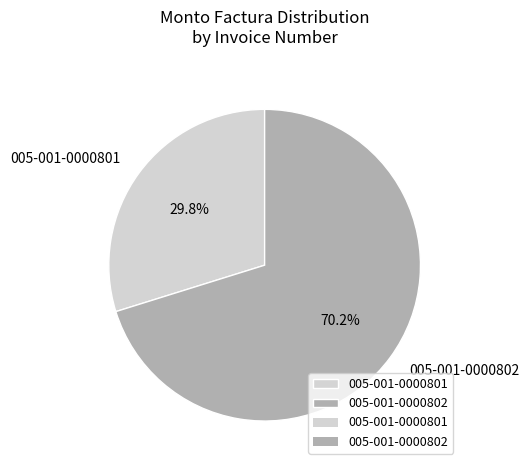

Count the number of slices in the pie.

2